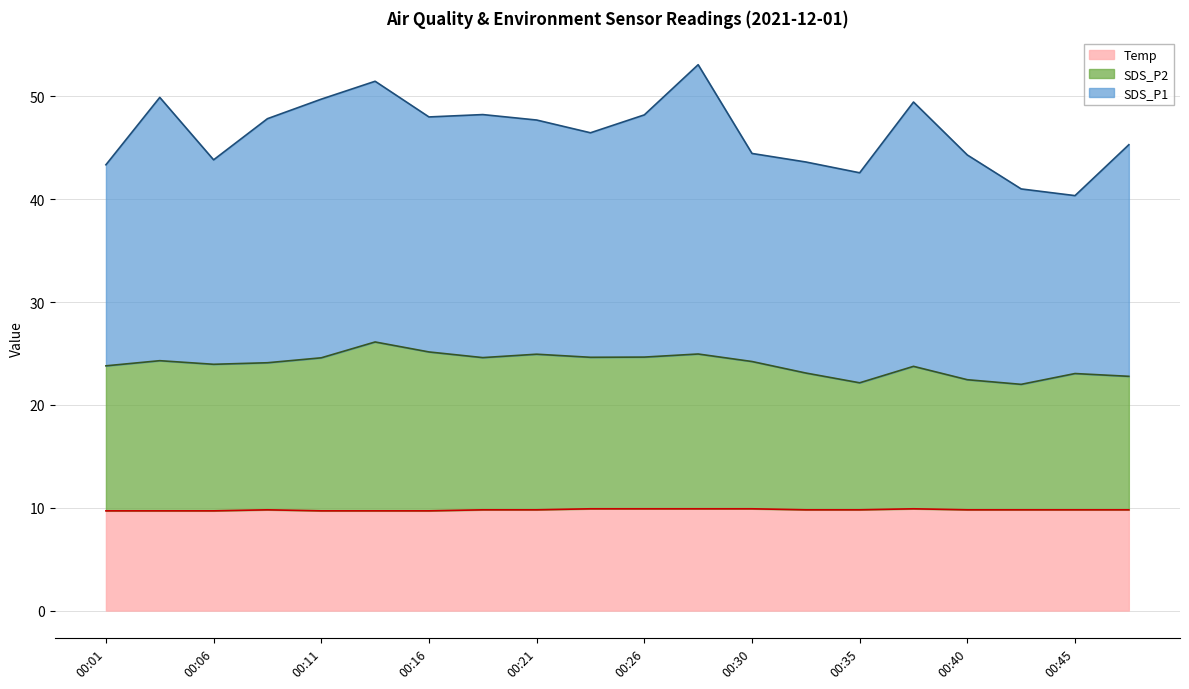

What is the average value of the Temp series?

9.8